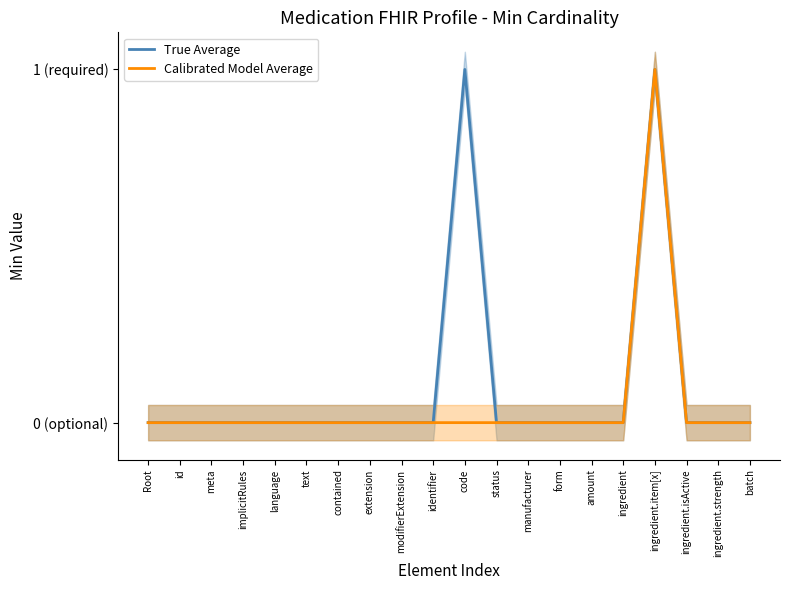

Rank the categories by True Average value from lowest to highest.

Root, id, meta, implicitRules, language, text, contained, extension, modifierExtension, identifier, status, manufacturer, form, amount, ingredient, ingredient.isActive, ingredient.strength, batch, code, ingredient.item[x]